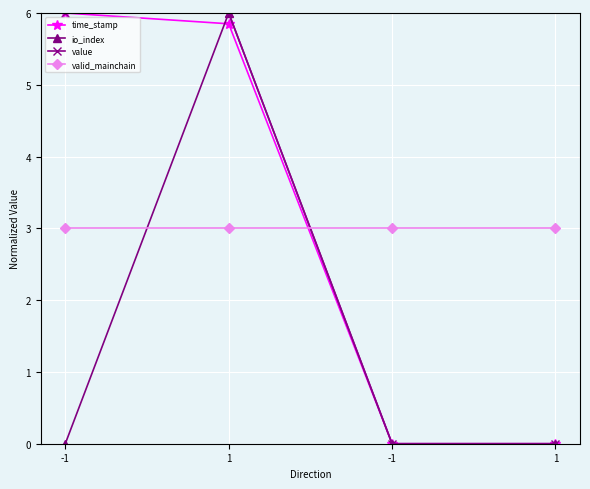

How many series are shown in this chart?

4